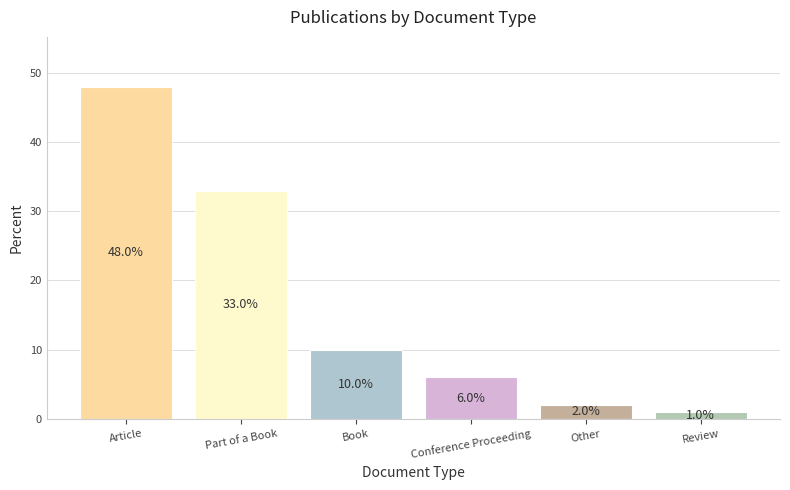

How many values are below 10?

3